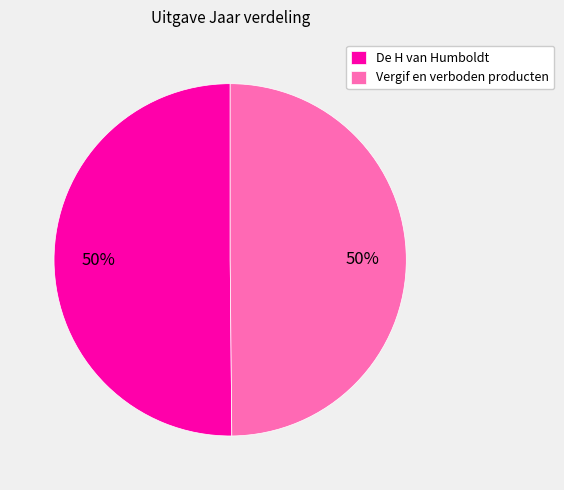

Approximately how many times larger is the value at Vergif en verboden producten compared to De H van Humboldt?

1.0